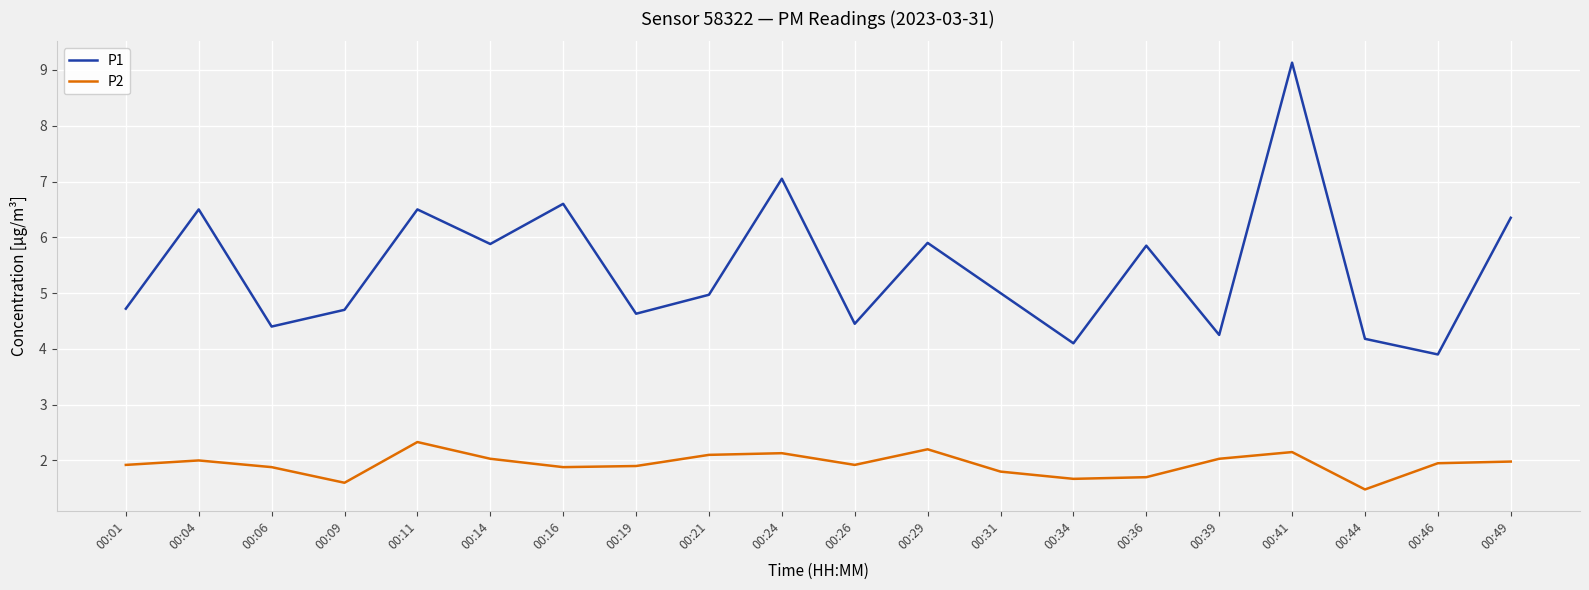

True or false: P2 and P1 intersect in this chart.

False